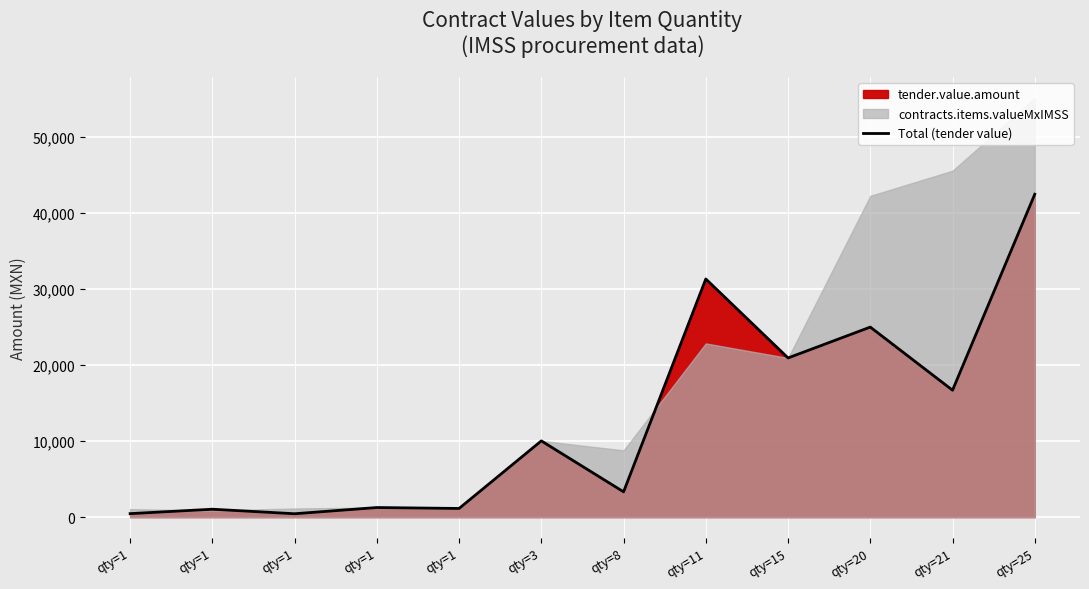

True or false: the data shows 20914.8 at qty=15.

True